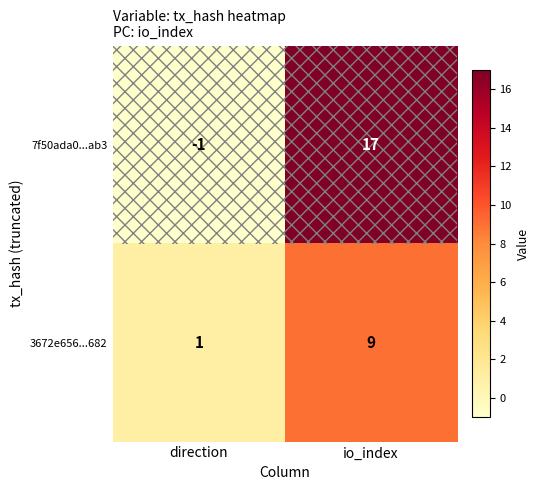

Is it true that 3672e656...682 equals 1 at direction?

True